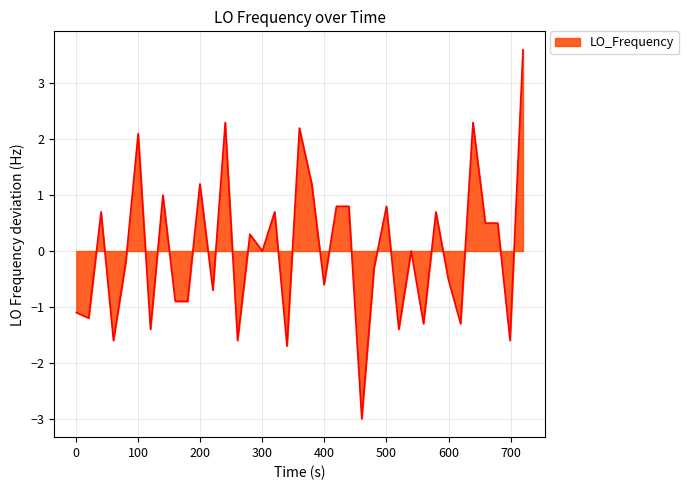

What is the maximum value shown in the chart?

3.6